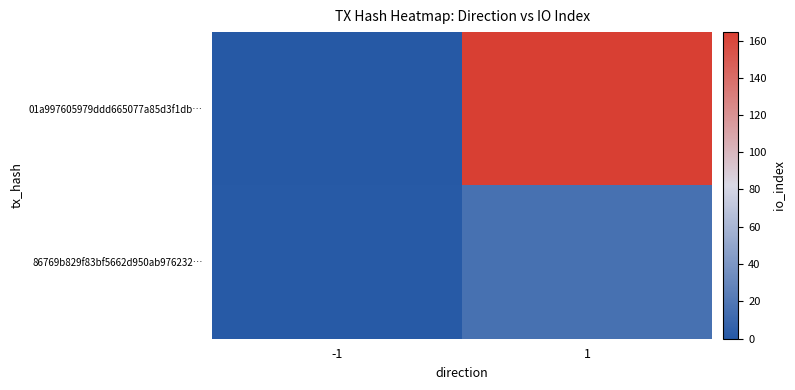

Which series has the largest total across all categories?

01a997605979ddd665077a85d3f1db…